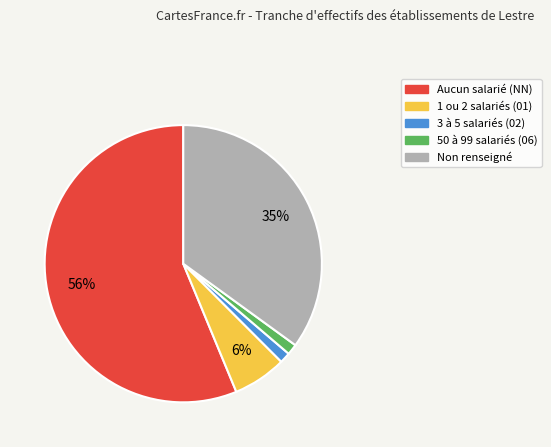

To the nearest percent, what is the average slice percentage?

20%